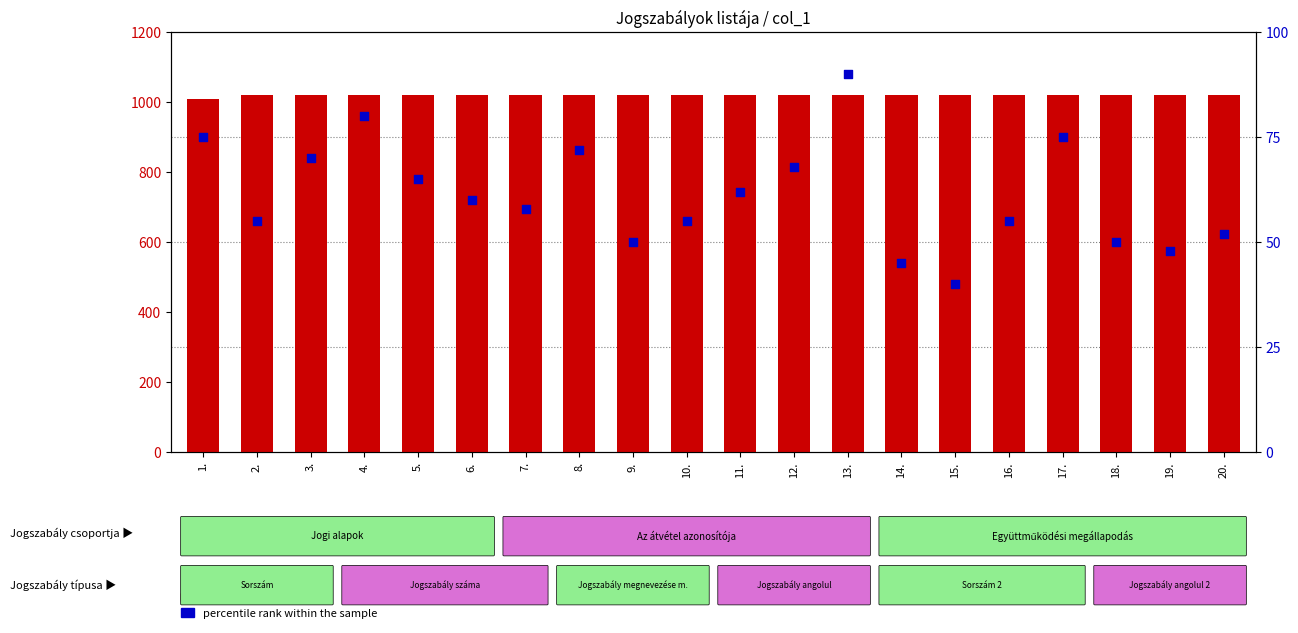

Which series reaches the minimum Y coordinate?

percentile rank within the sample